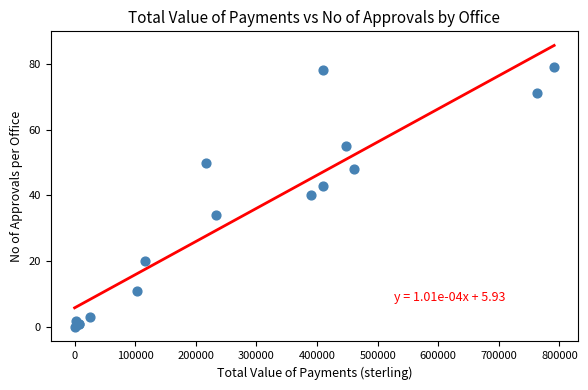

What Y value in the scatter plot is closest to 39?

40